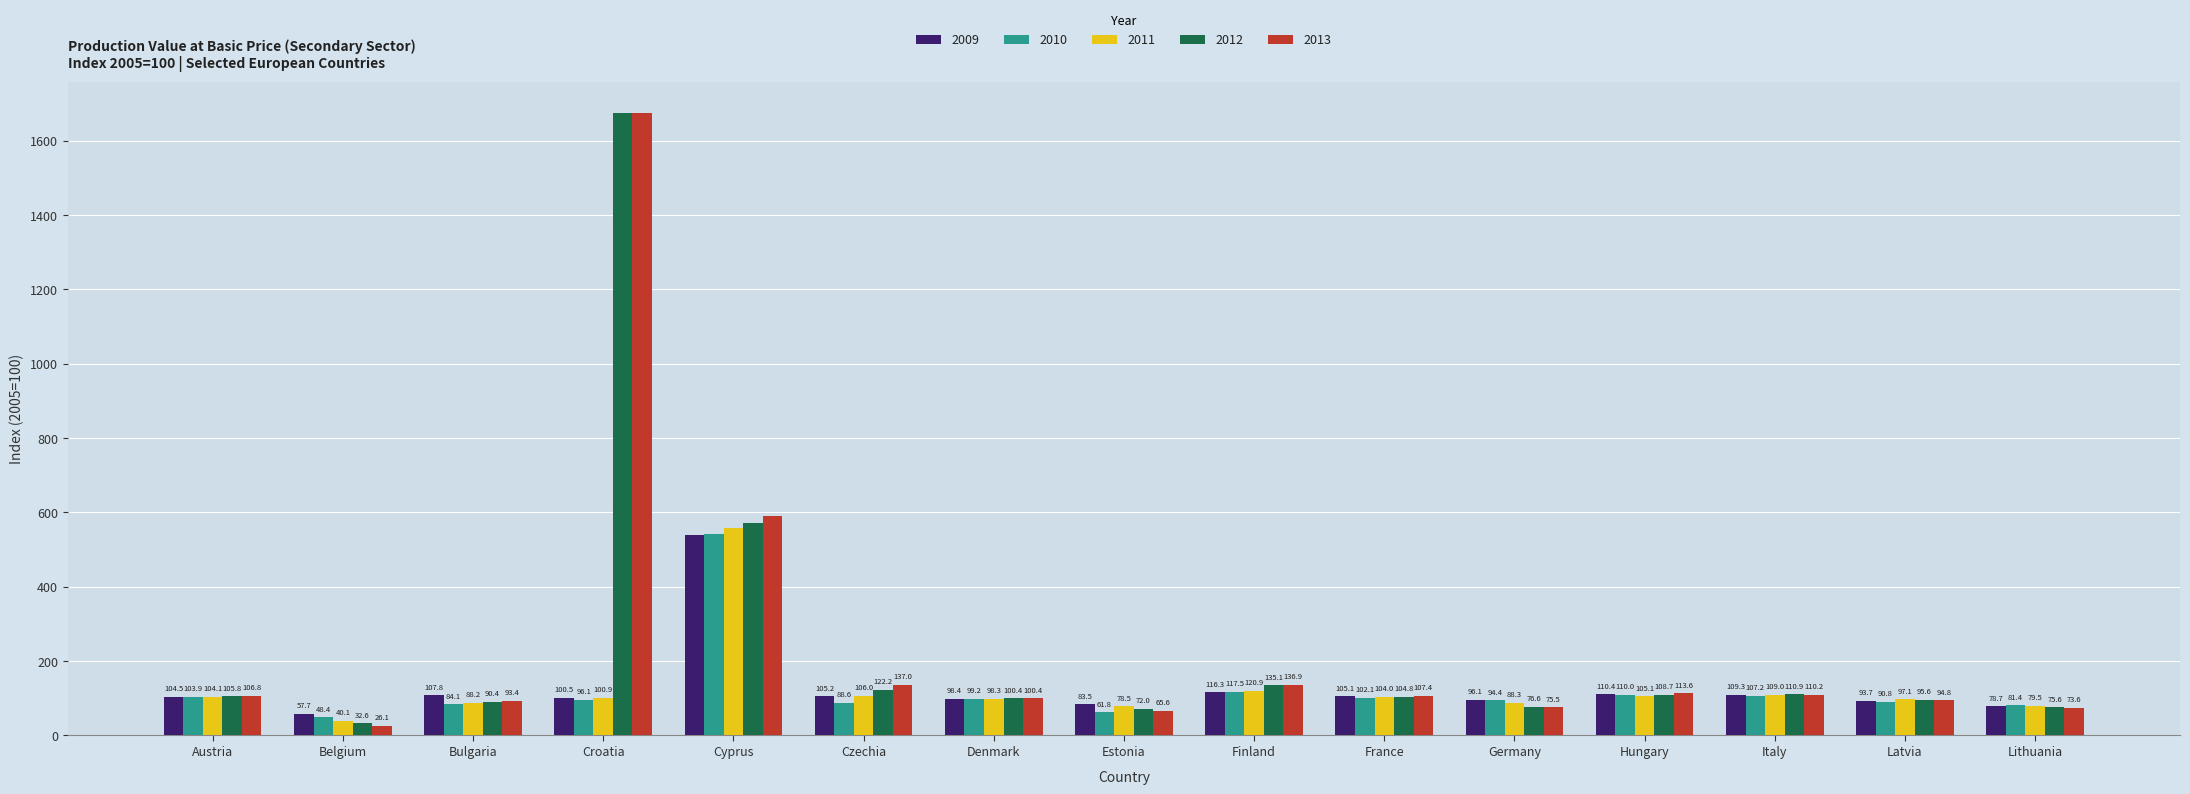

The 2013 series shows 94.8 at Latvia. True or false?

True